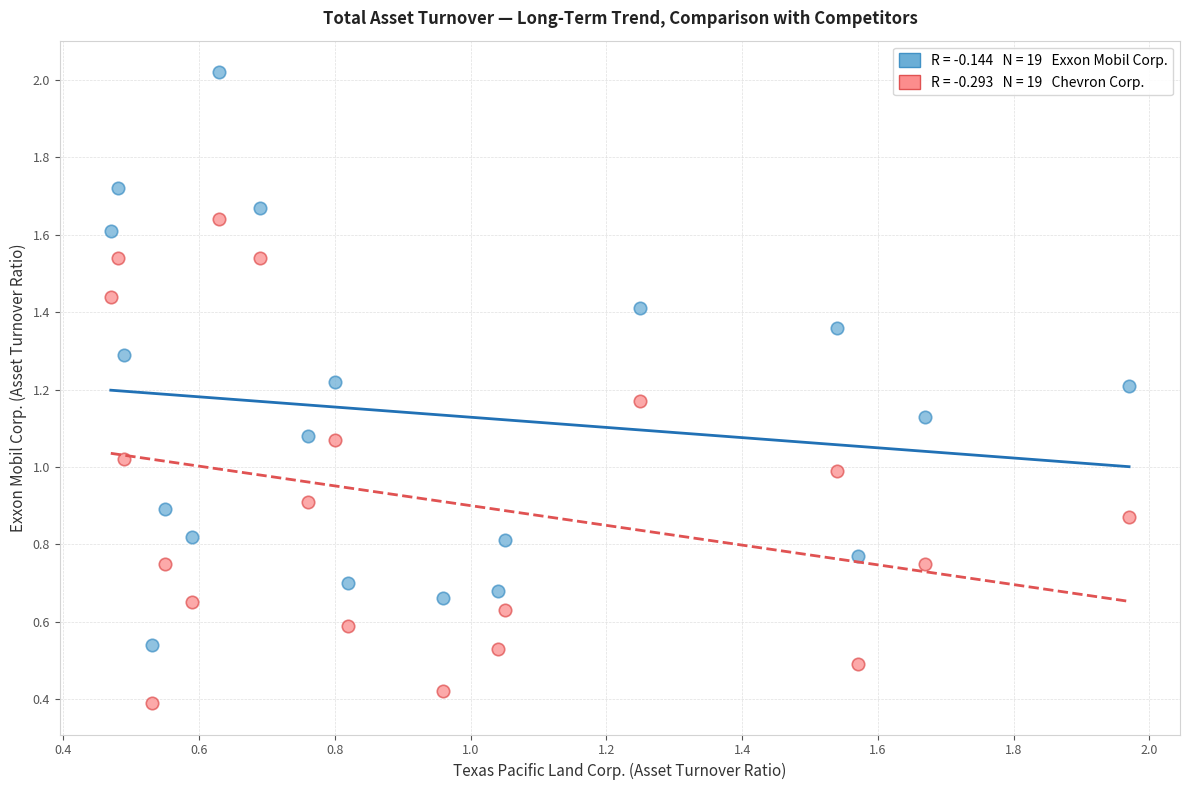

Count the number of points in this scatter plot.

38